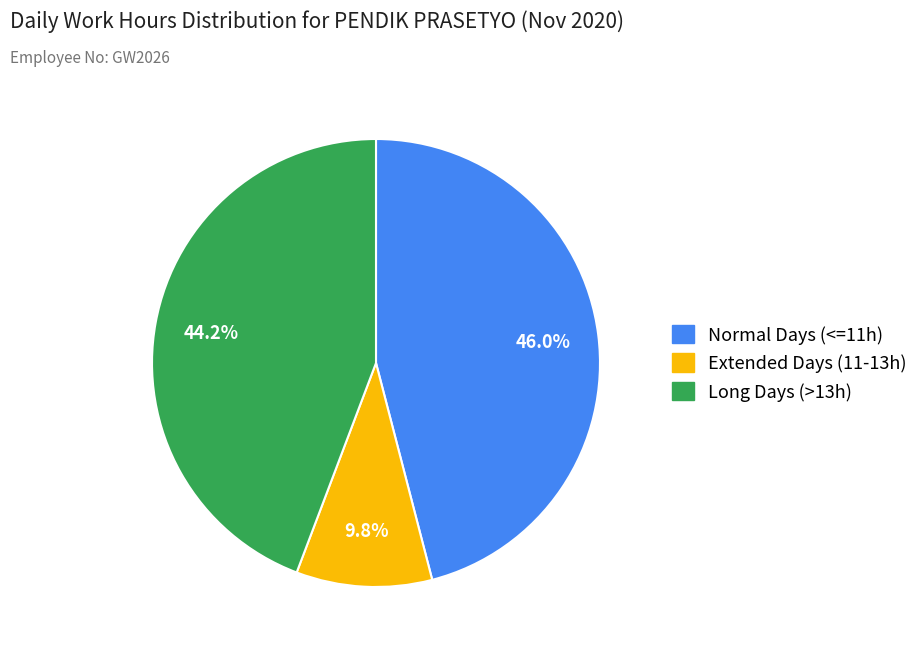

How many segments does this pie chart have?

3